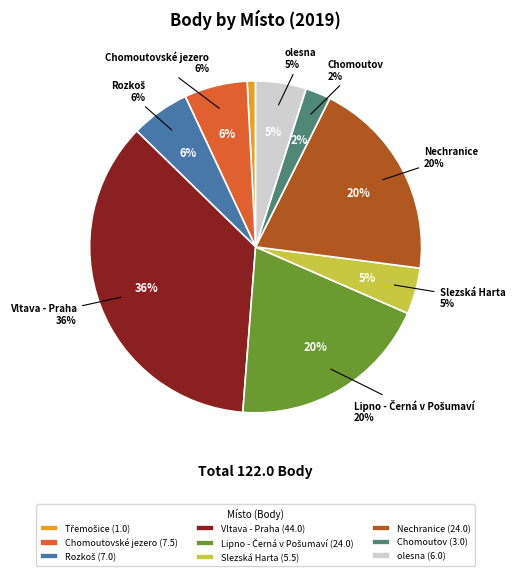

How many segments does this pie chart have?

9